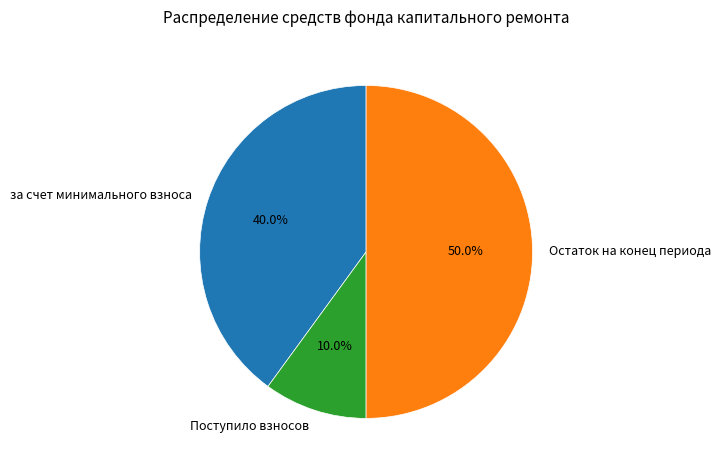

To the nearest percent, what is the average slice percentage?

33%